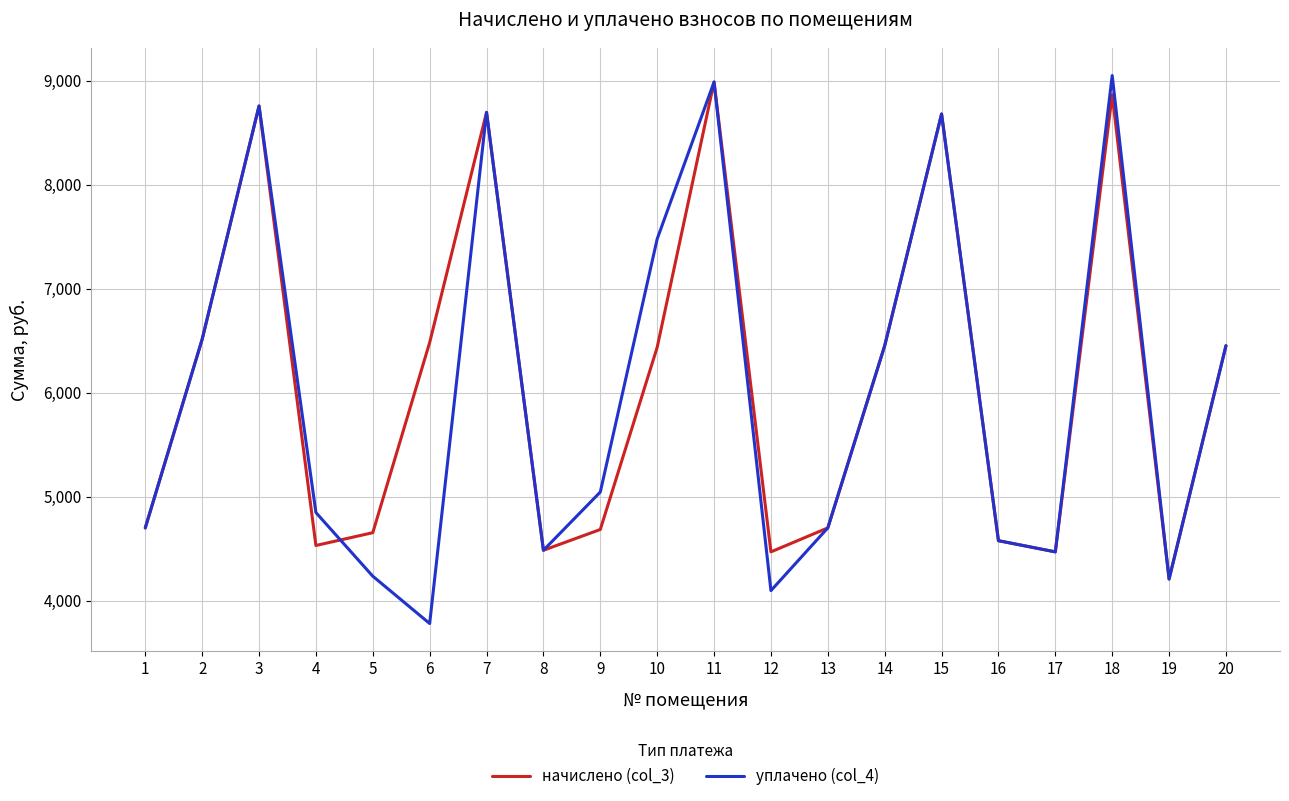

Is it true that начислено (col_3) equals 8755.2 at 3?

True